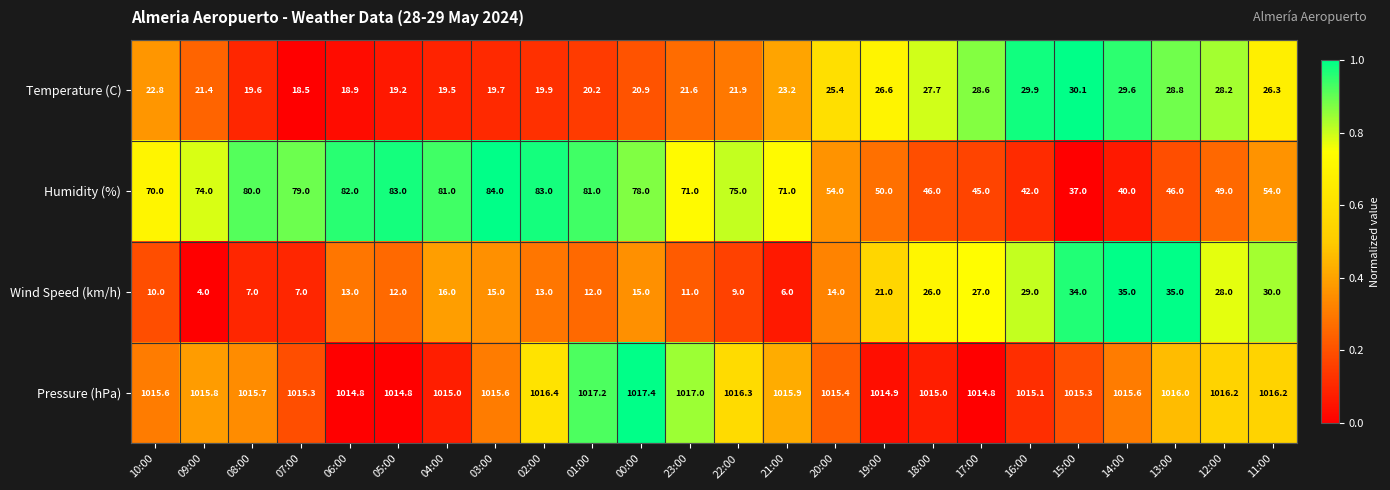

The value of Temperature (C) at 13:00 is 11.6. True or false?

False